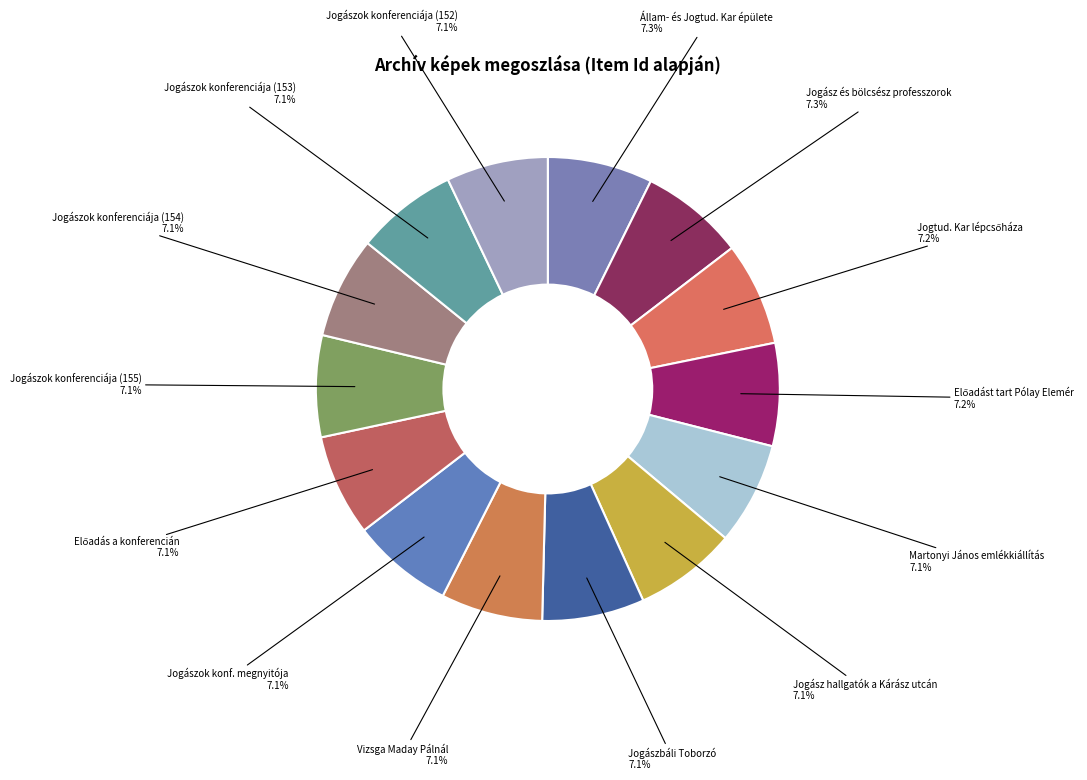

Count the number of slices in the pie.

14